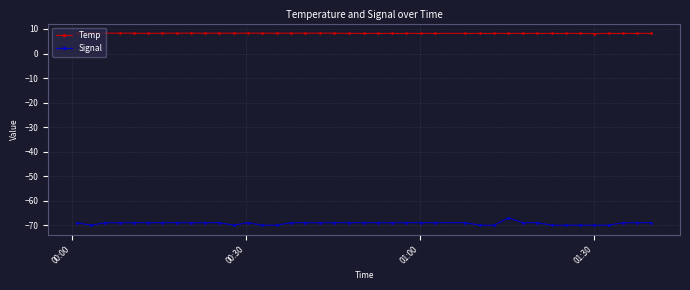

How many series are shown in this chart?

2